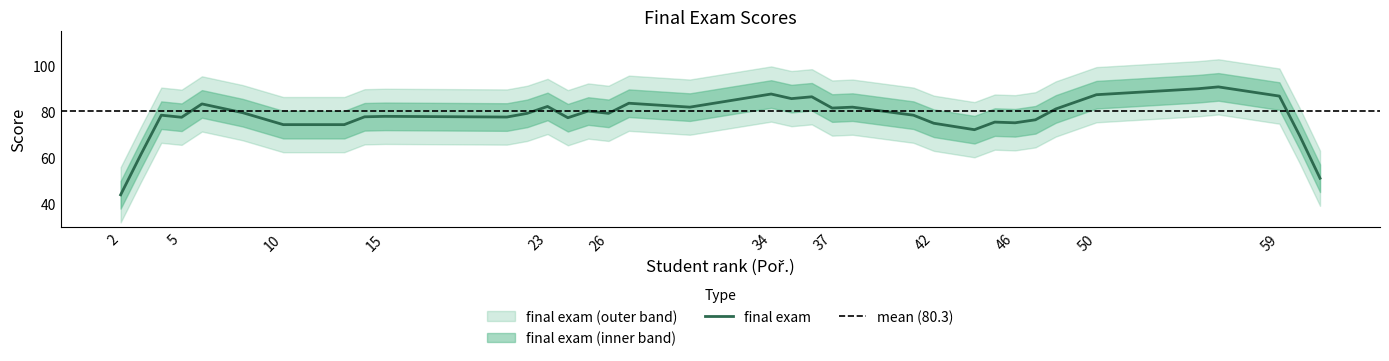

What is the highest value of the final exam series?

90.9